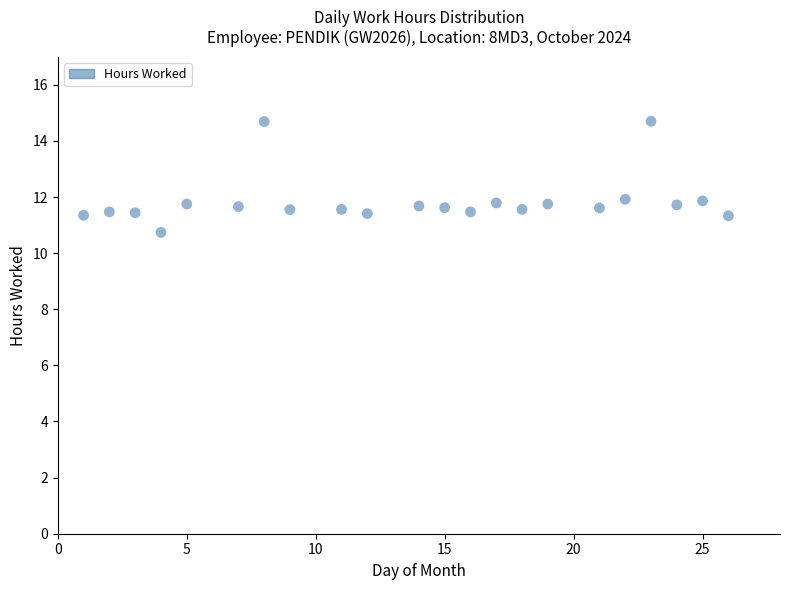

What is the range of Y values (max minus min)?

4.0